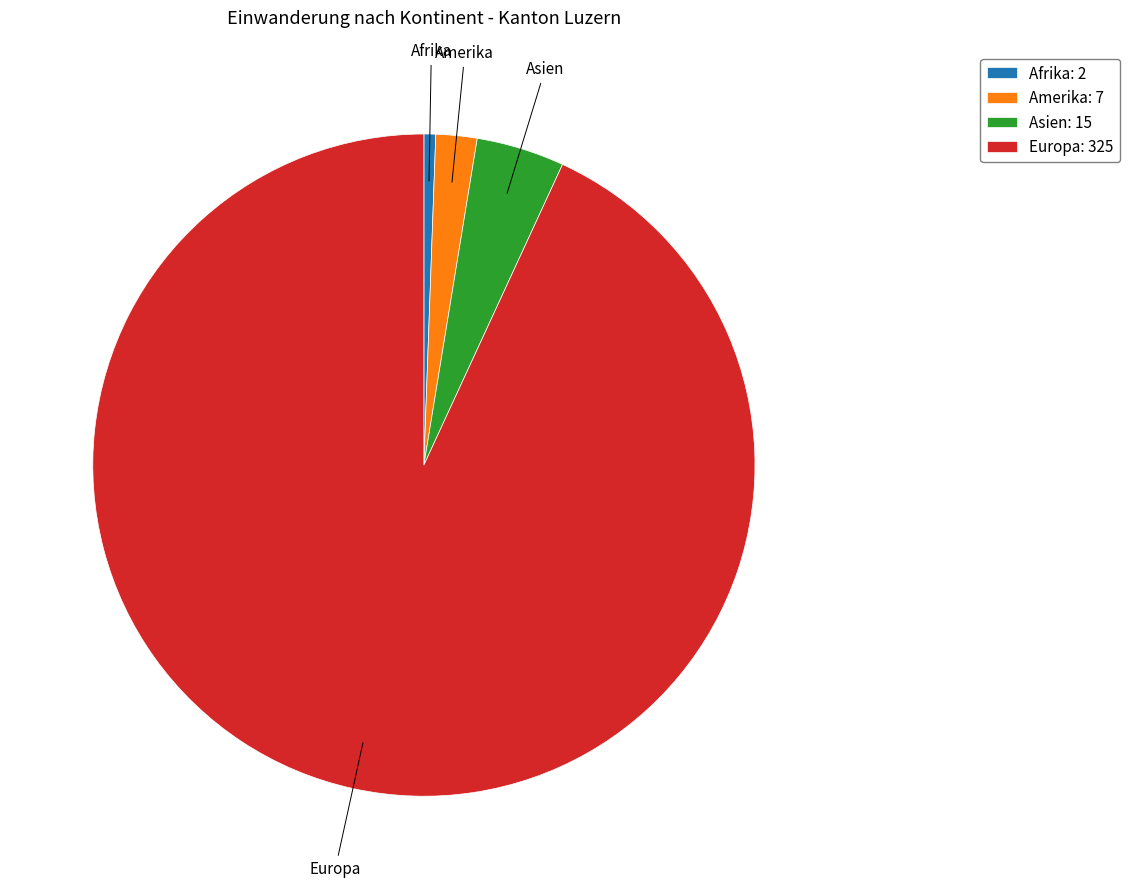

What is the ratio of the value at Europa: 325 to the value at Asien: 15?

21.7